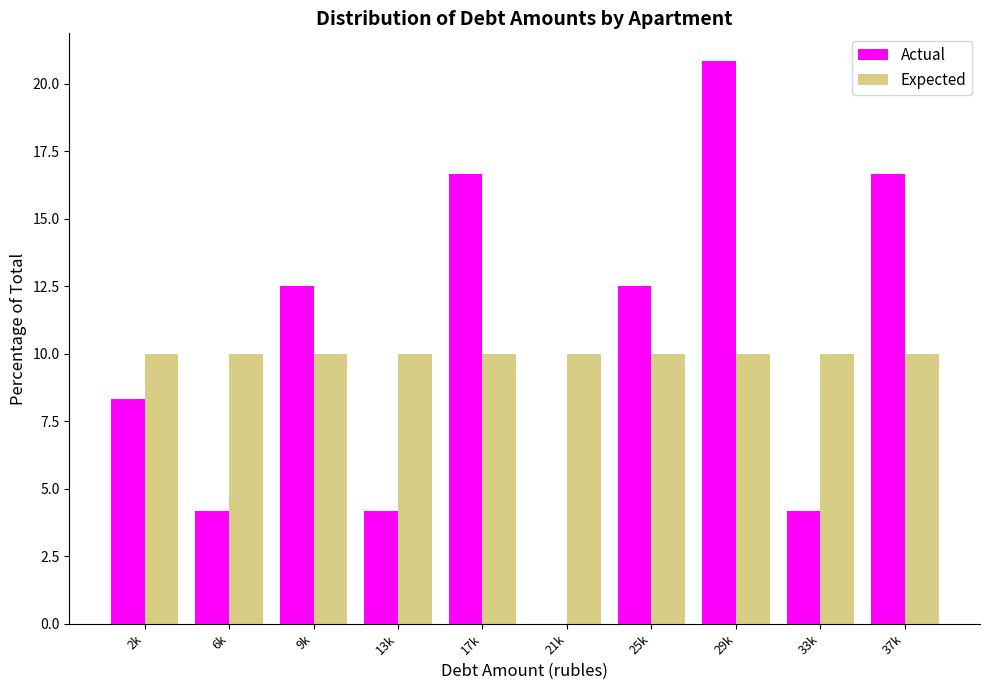

Reading left to right, extract all data points from this chart.

Actual: 2k=8.3	6k=4.2	9k=12.5	13k=4.2	17k=16.7	21k=0.0	25k=12.5	29k=20.8	33k=4.2	37k=16.7
Expected: 2k=10.0	6k=10.0	9k=10.0	13k=10.0	17k=10.0	21k=10.0	25k=10.0	29k=10.0	33k=10.0	37k=10.0